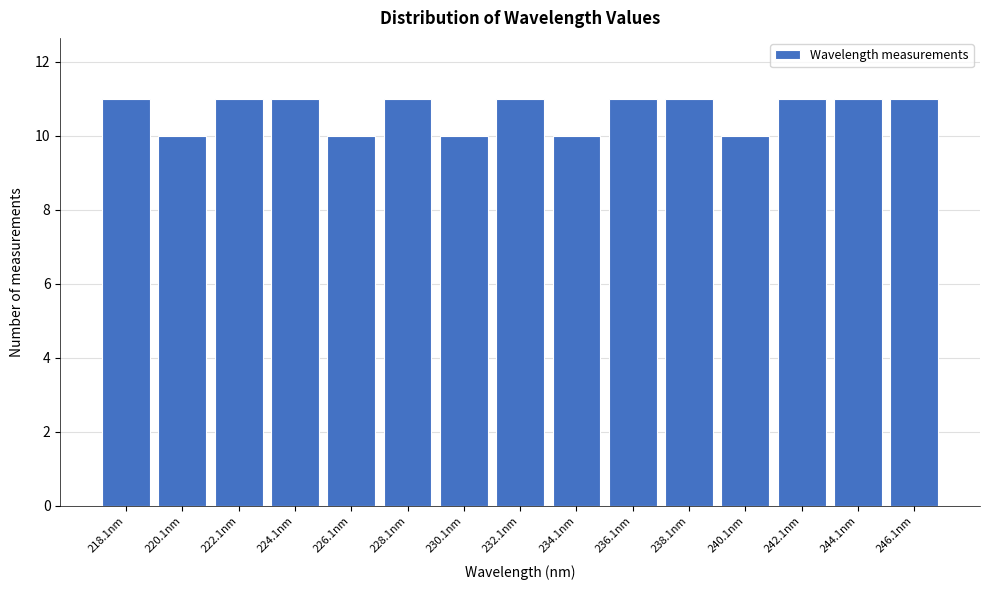

Reading left to right, list all the values displayed in this chart.

11	10	11	11	10	11	10	11	10	11	11	10	11	11	11